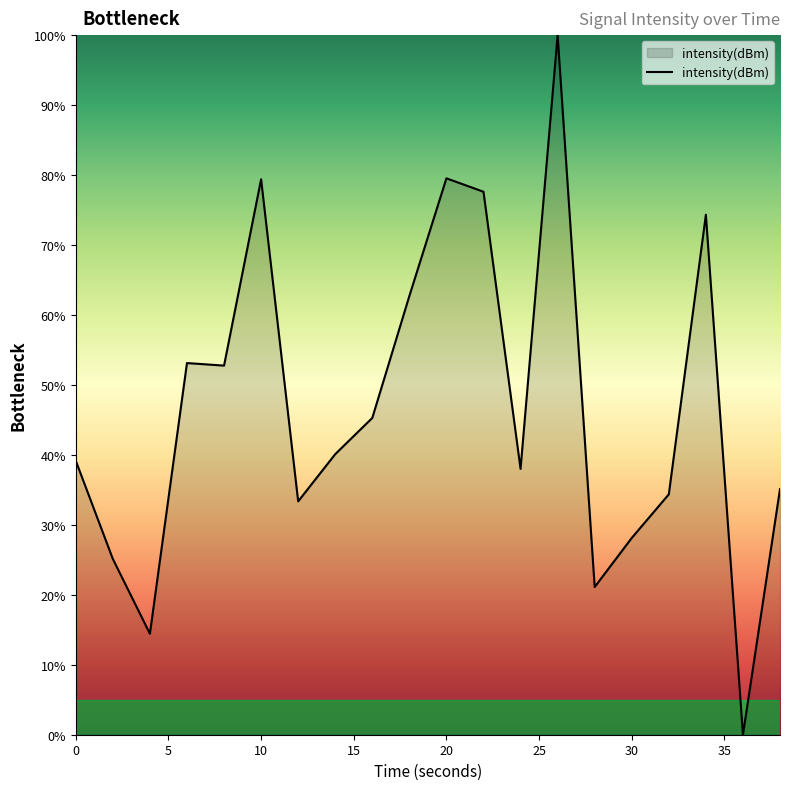

Count the number of categories in the chart.

20